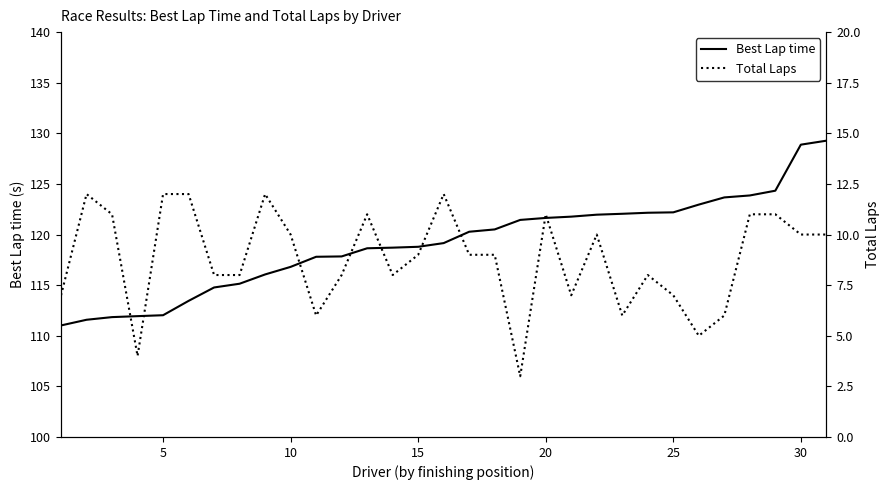

Which series has the largest range (max minus min)?

Best Lap time